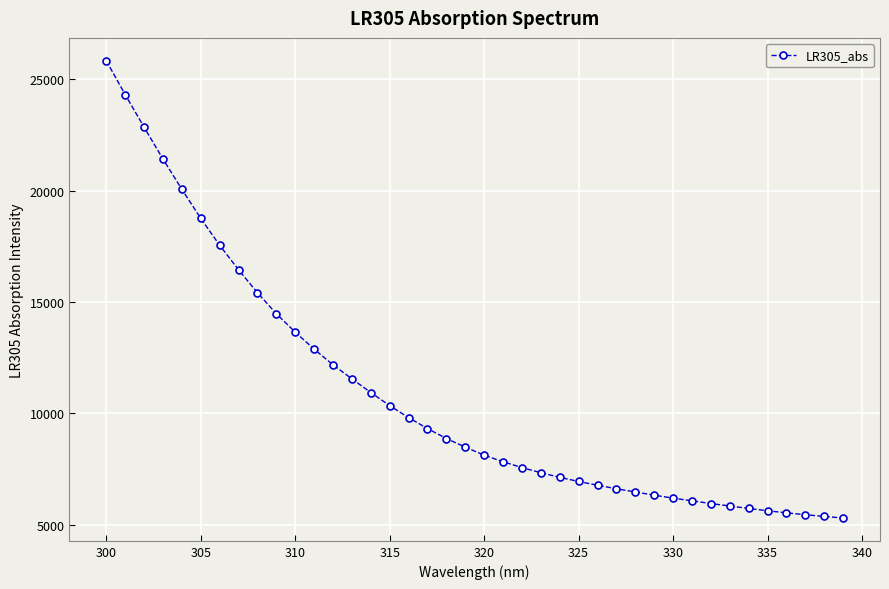

What is the difference between the maximum and second lowest values?

20439.1